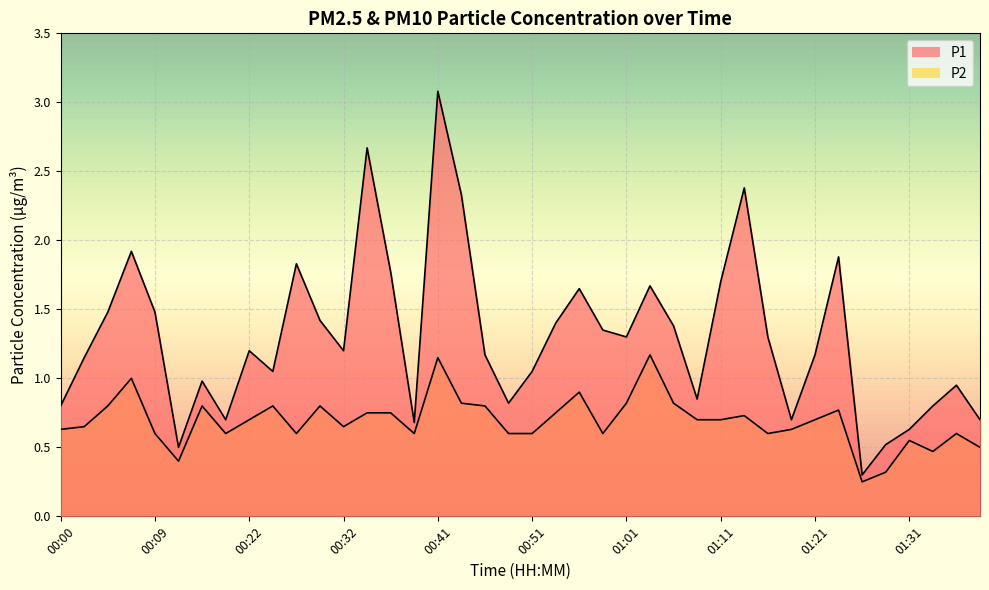

What is the greatest value displayed?

3.1